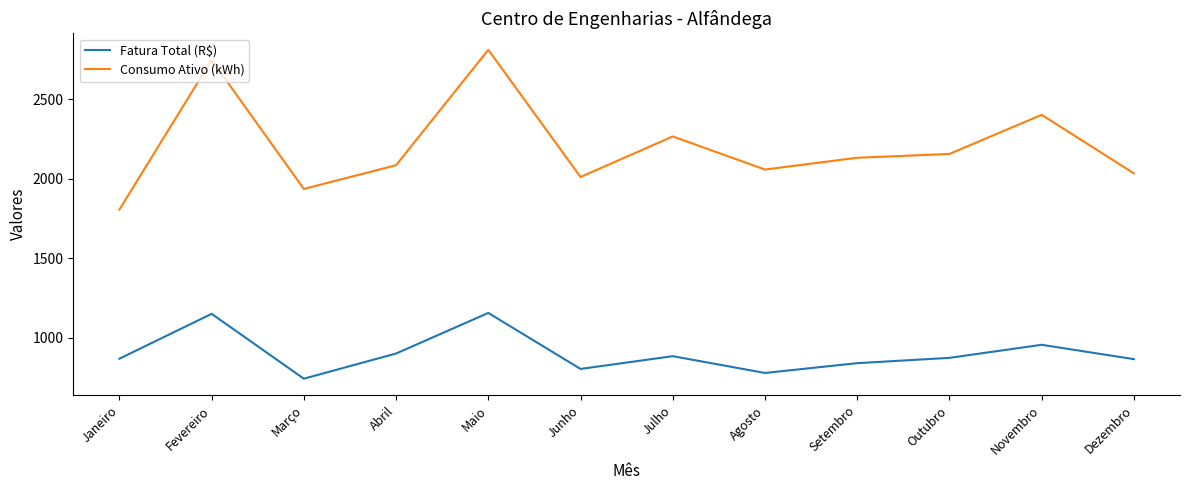

What value does the Fatura Total (R$) series have at Novembro?

956.9